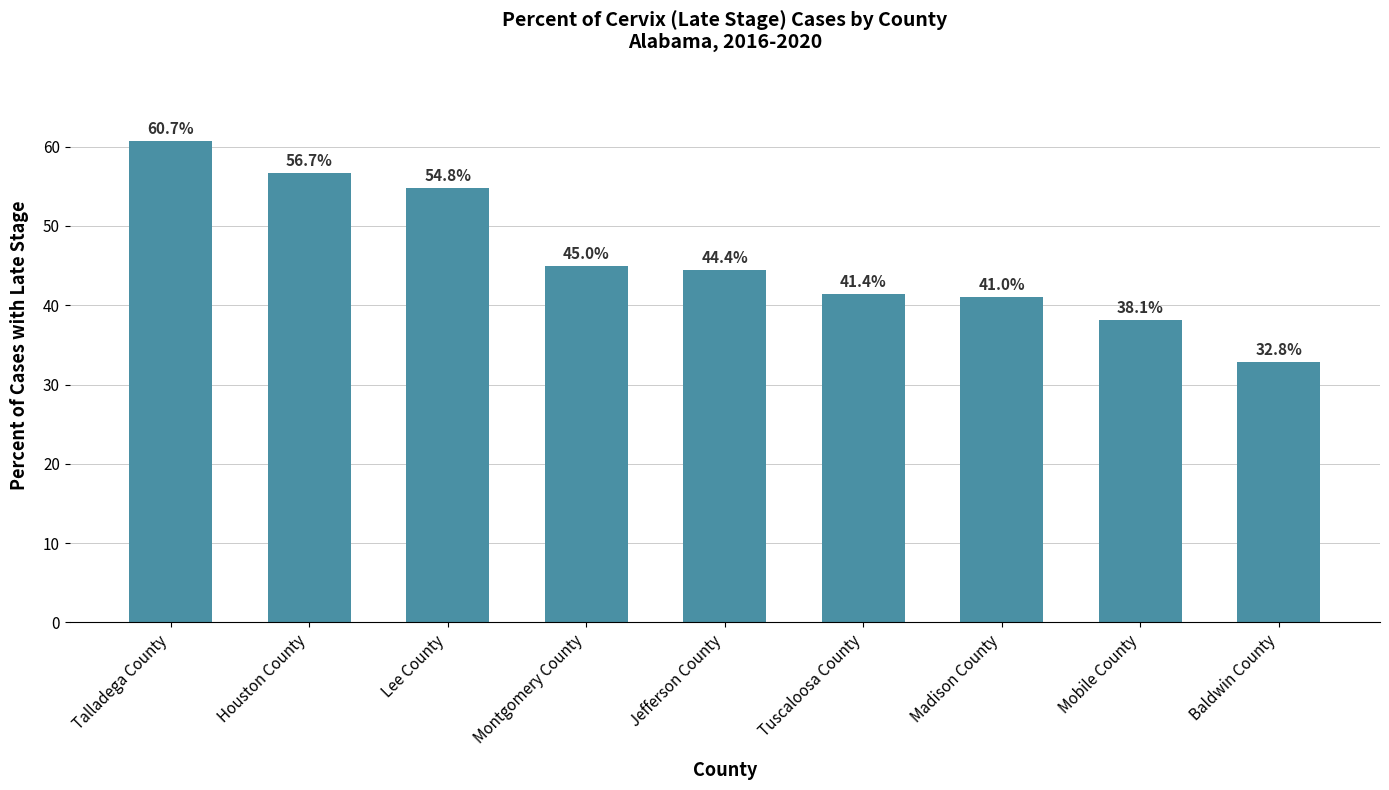

What is the difference between the maximum and minimum values?

27.9